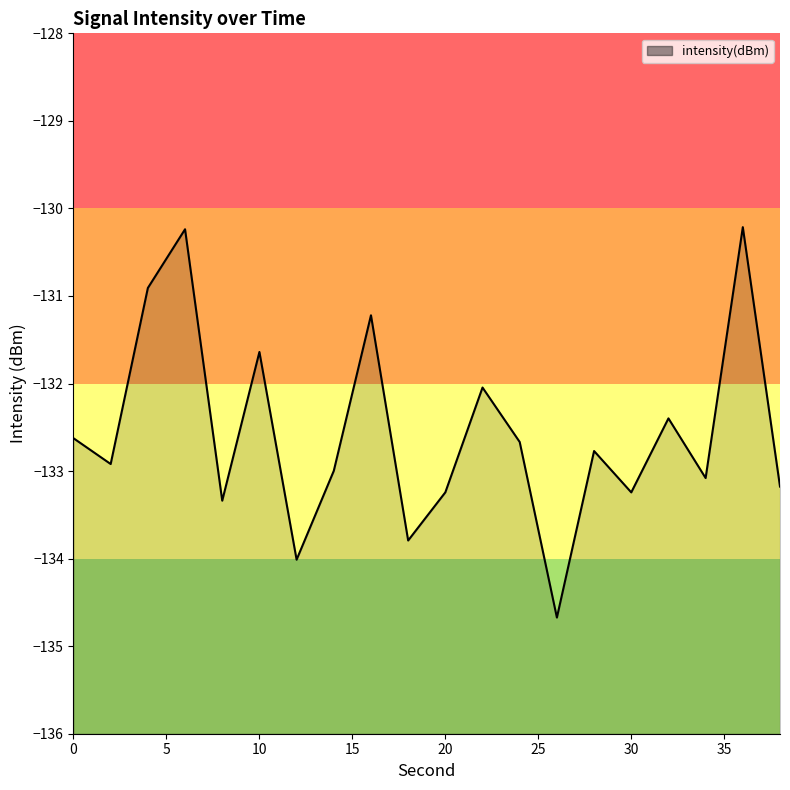

Does the chart have visible grid lines?

No